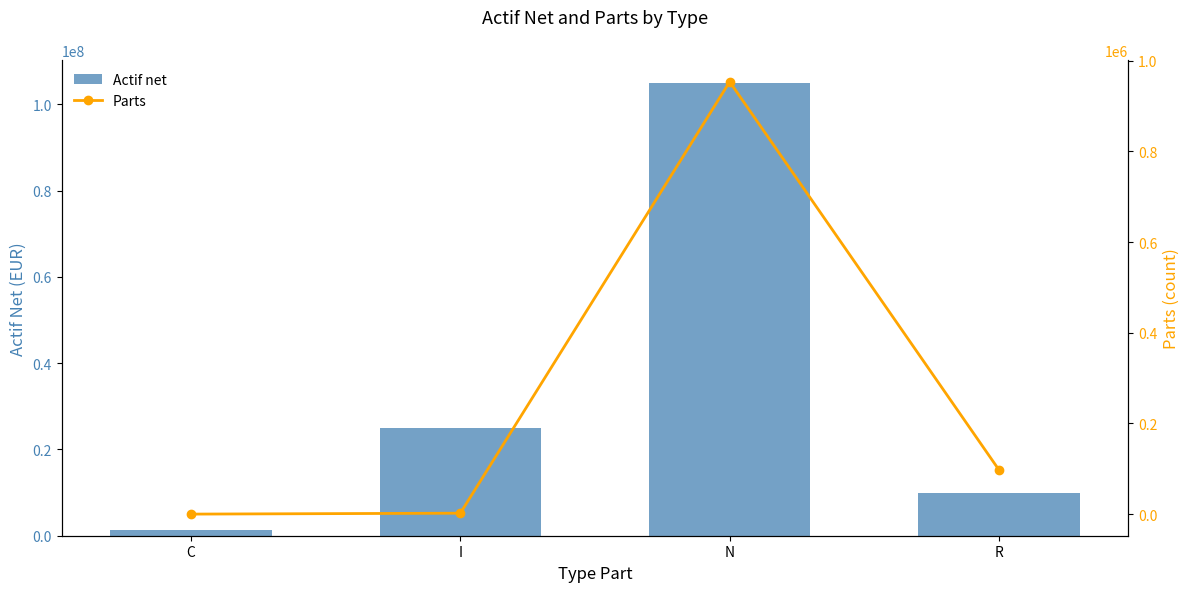

Reading left to right, transcribe all the data shown in this chart.

Actif net: 1422314.4	25049010.0	104985269.2	9839753.3
Parts: 225.8	2231.0	953168.9	97433.4